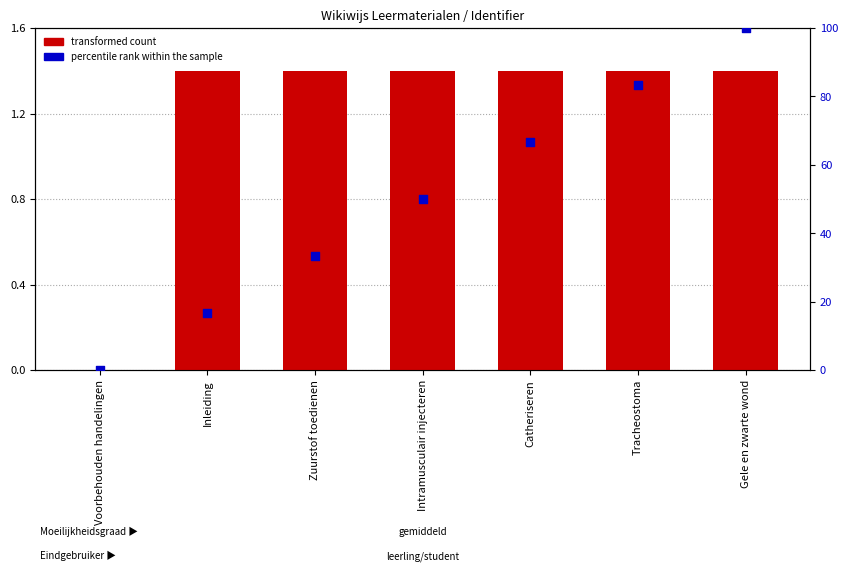

Which series contains the highest Y value?

percentile rank within the sample